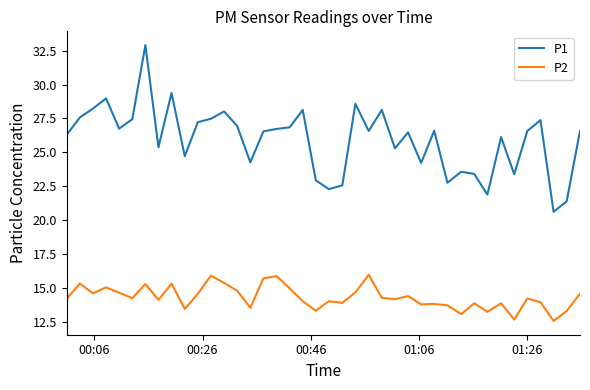

True or false: P2 and P1 intersect in this chart.

False